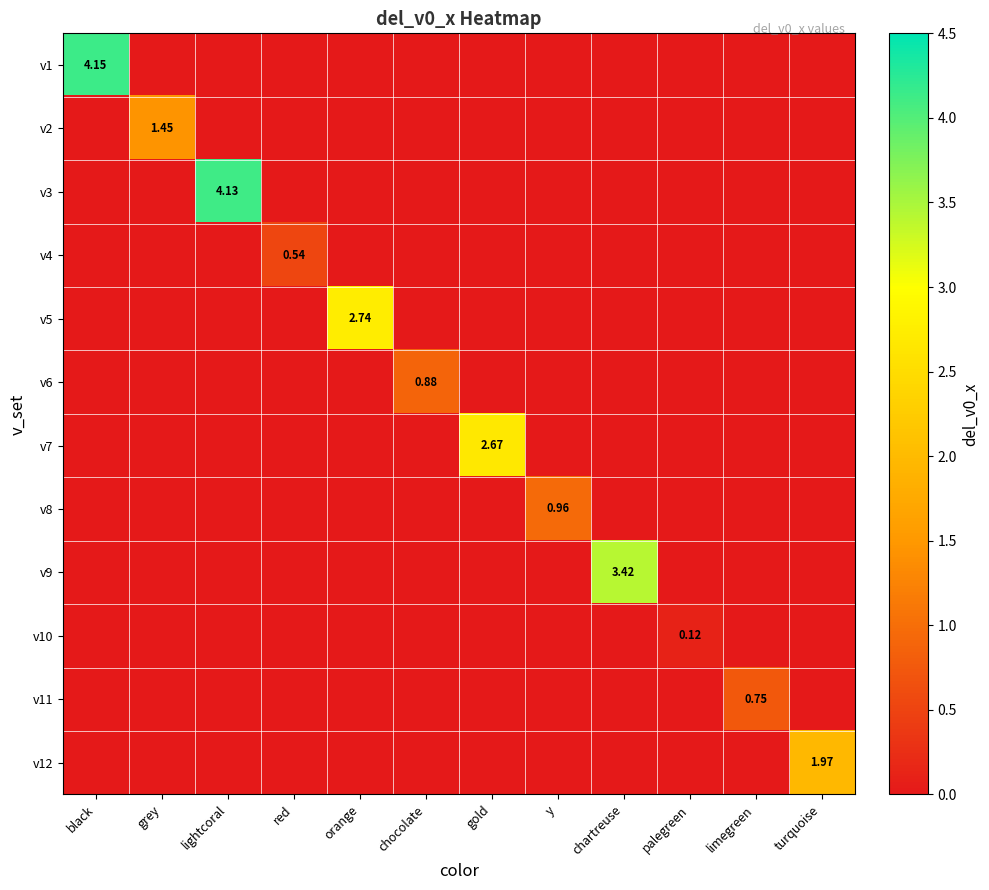

Is the value of v4 at red greater than the value of v6 at chocolate?

No